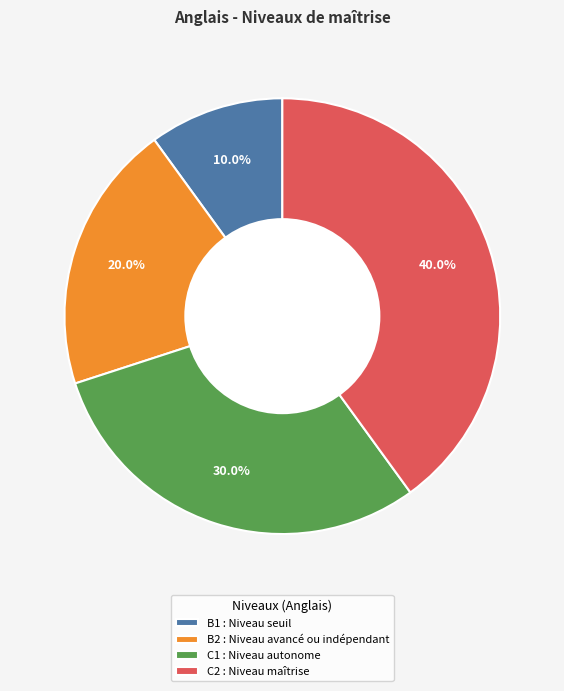

Which category has the biggest portion of the pie?

C2 : Niveau maîtrise